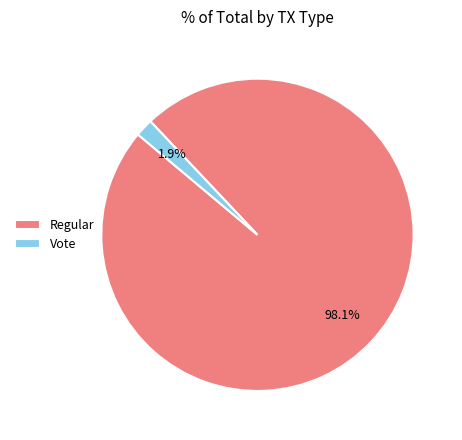

Combined, what portion of the pie is Vote and Regular?

100.0%